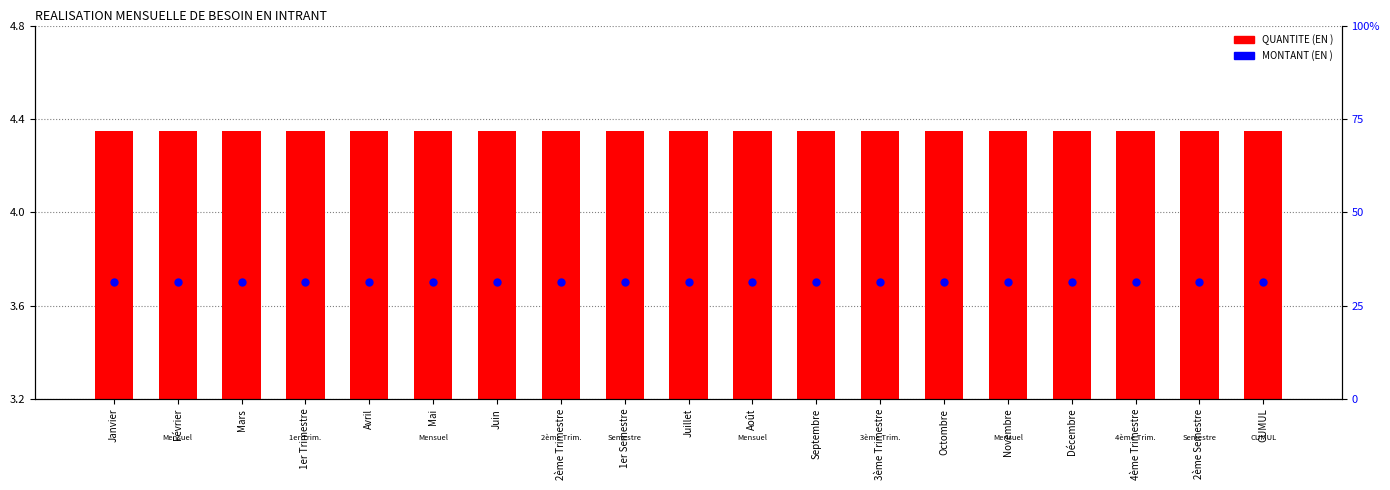

At which category is the sum across all series the highest?

Janvier